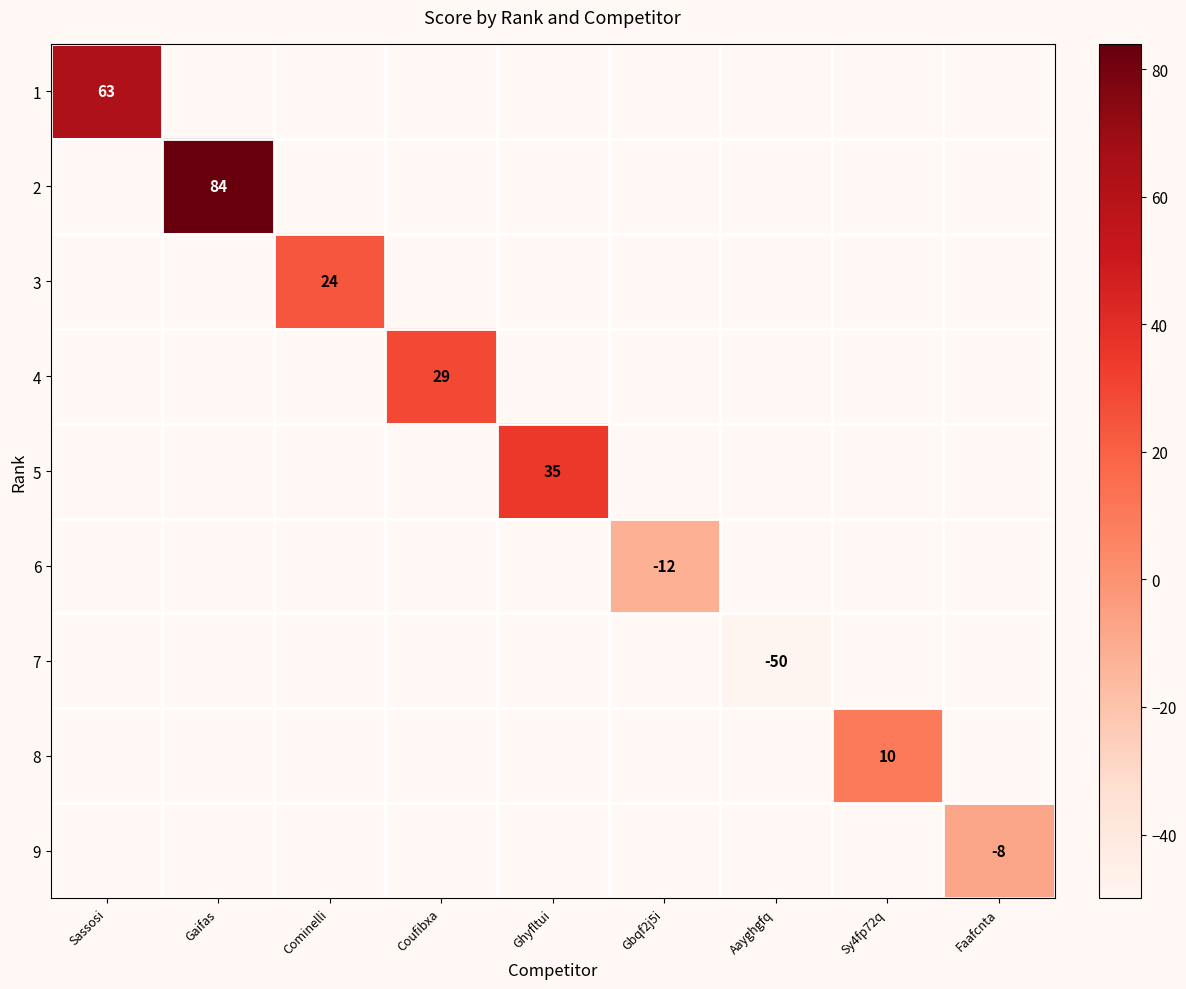

Between Faafcnta and Coufibxa, which is larger?

Coufibxa